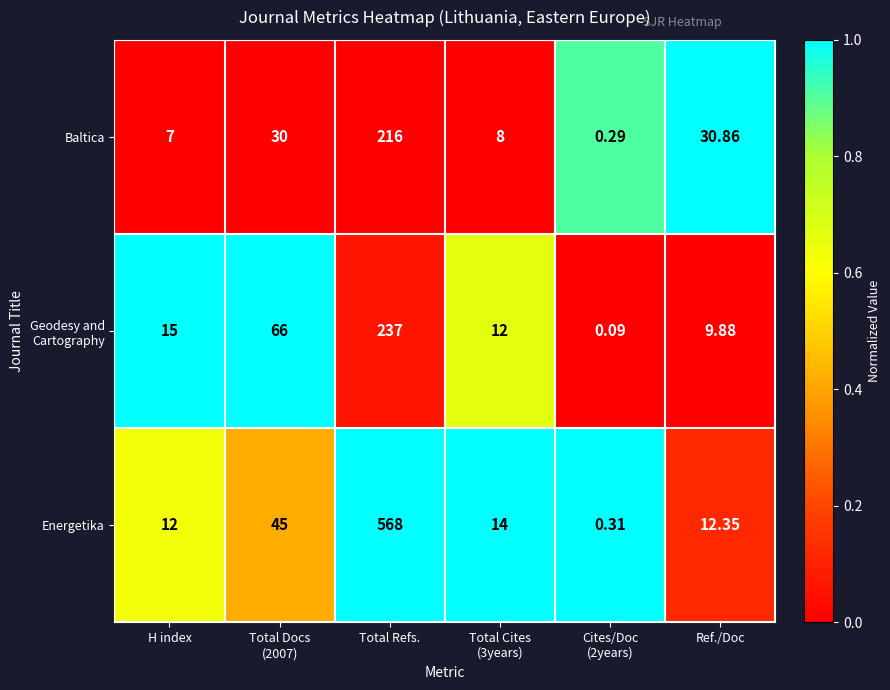

Which series has the largest range (max minus min)?

Energetika